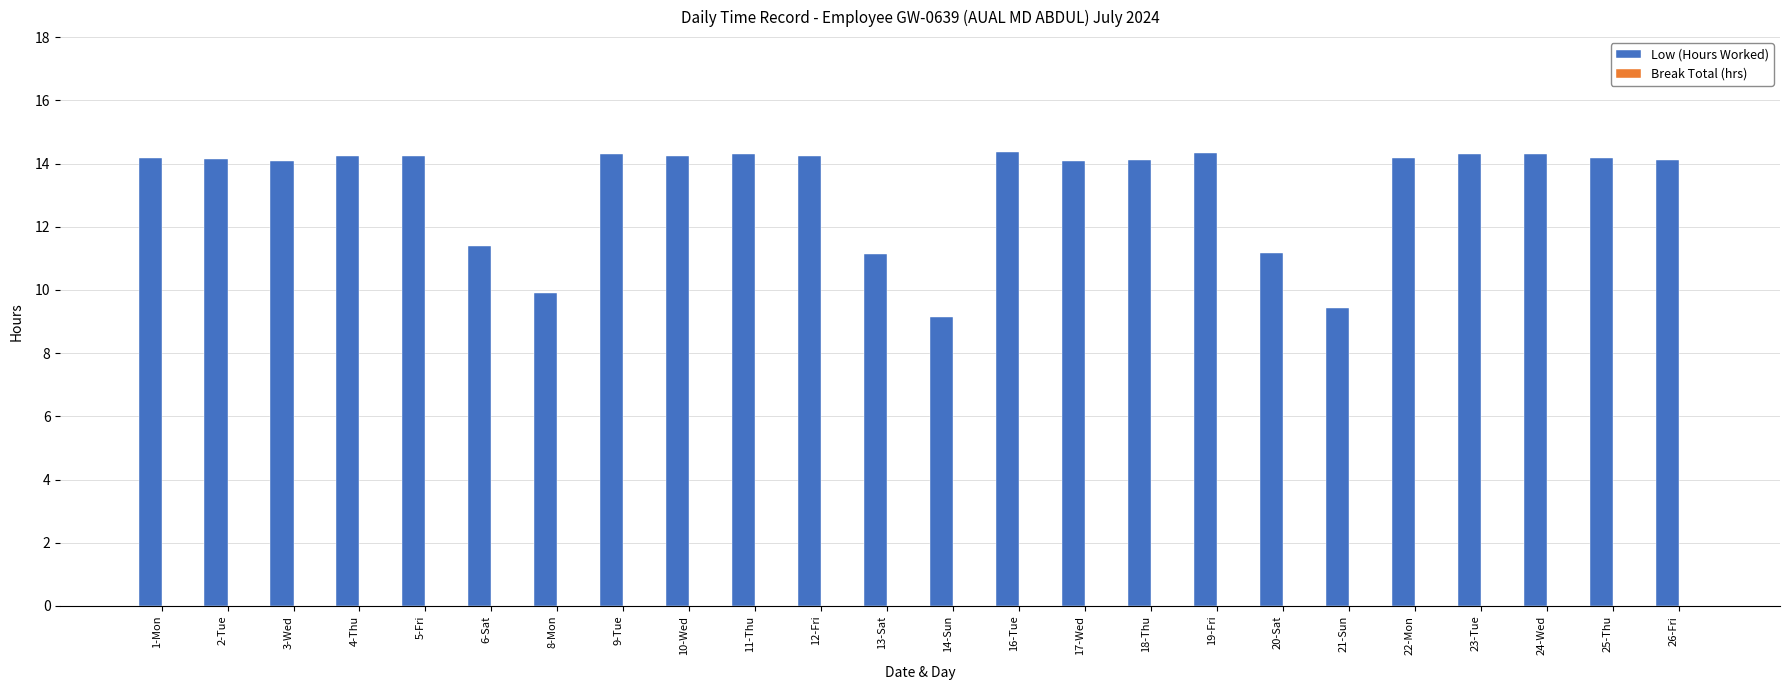

Which has a higher value, 20-Sat or 17-Wed?

17-Wed